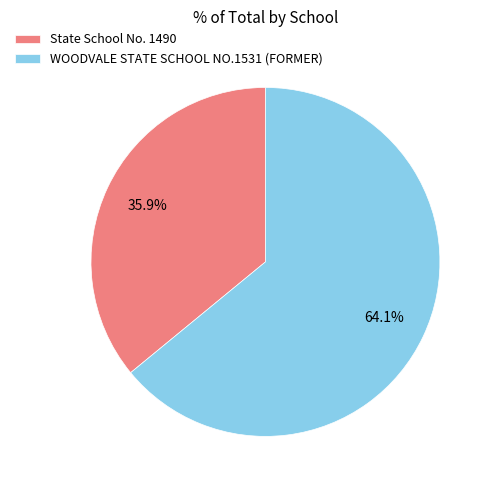

Which category accounts for the majority?

WOODVALE STATE SCHOOL NO.1531 (FORMER)